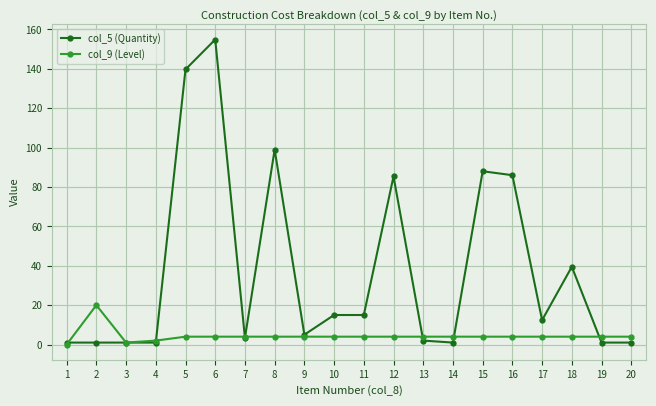

Which series has the widest spread of values?

col_5 (Quantity)